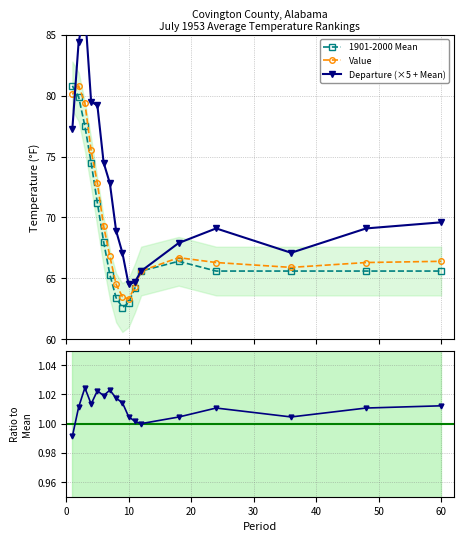

What is the minimum value for Value?

63.3